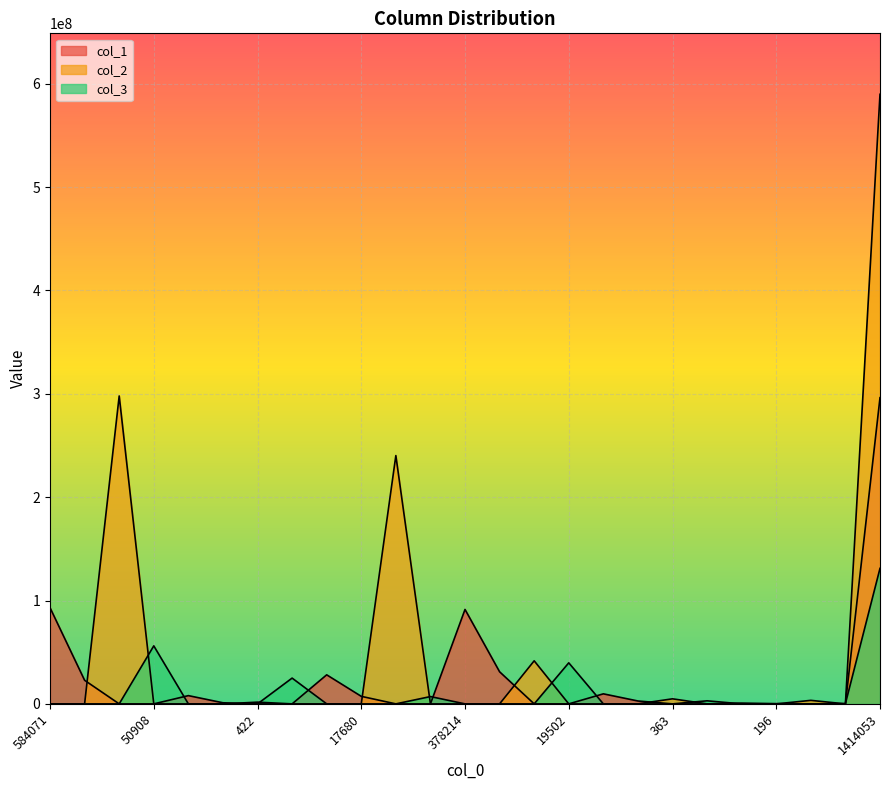

What is the label of the 9th point from the left?

114540